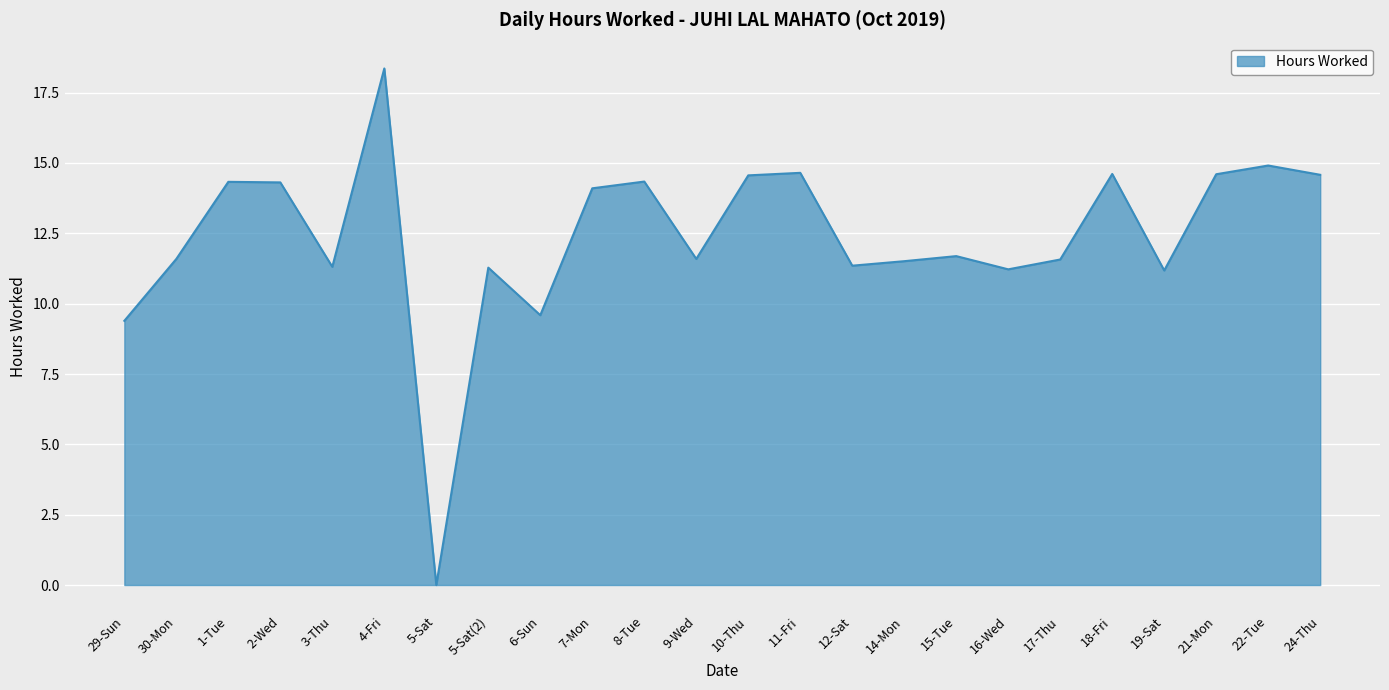

What is the difference between the maximum and minimum values?

18.4